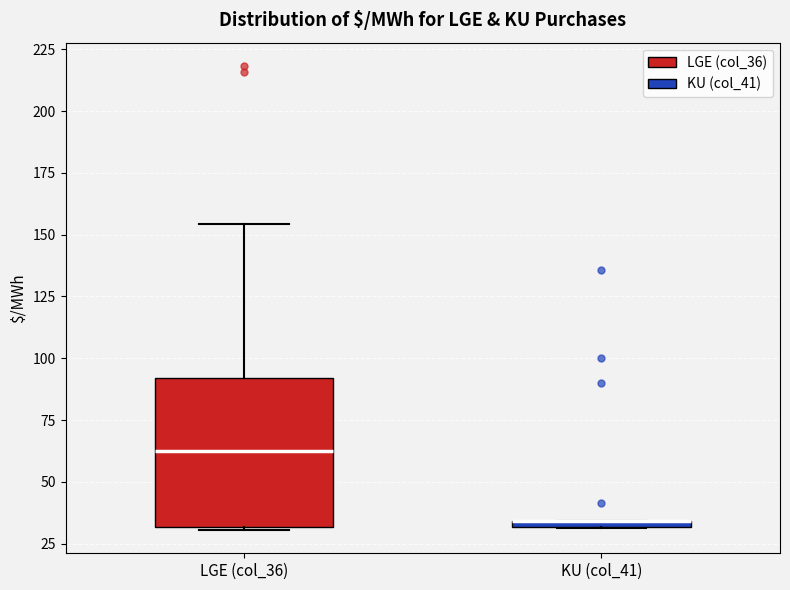

Where is the upper edge of the box for LGE (col_36) on the y-axis? The values are not printed on the chart, so give them approximately, as read against the axis.

90